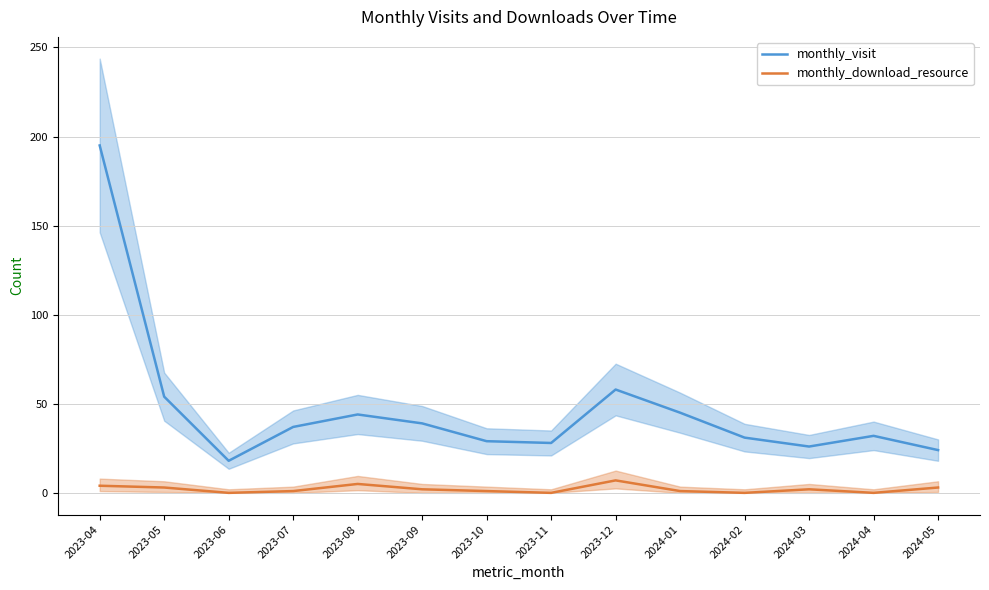

At which label does monthly_download_resource reach its peak?

2023-12